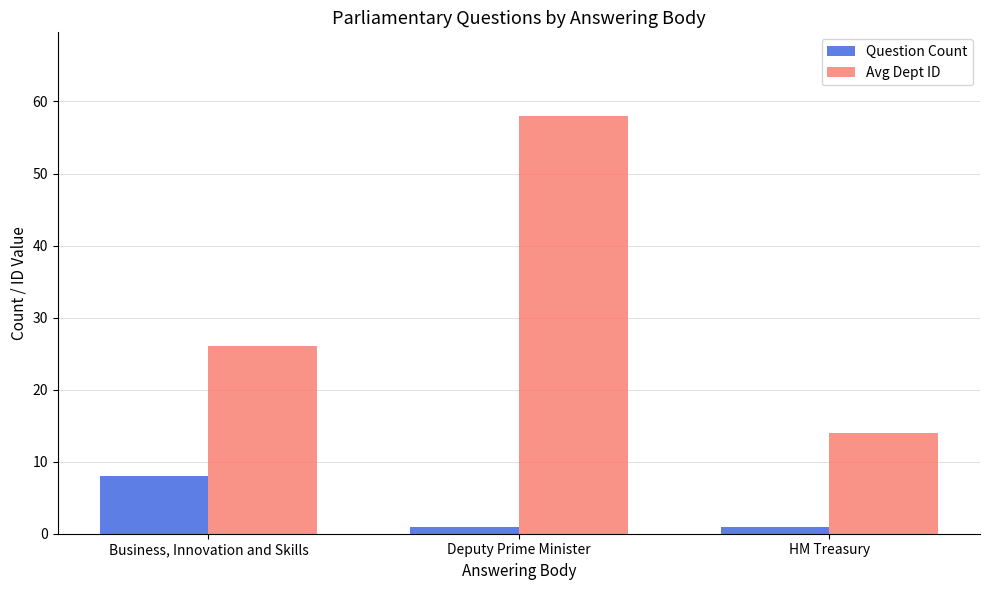

How many groups of bars are there?

3